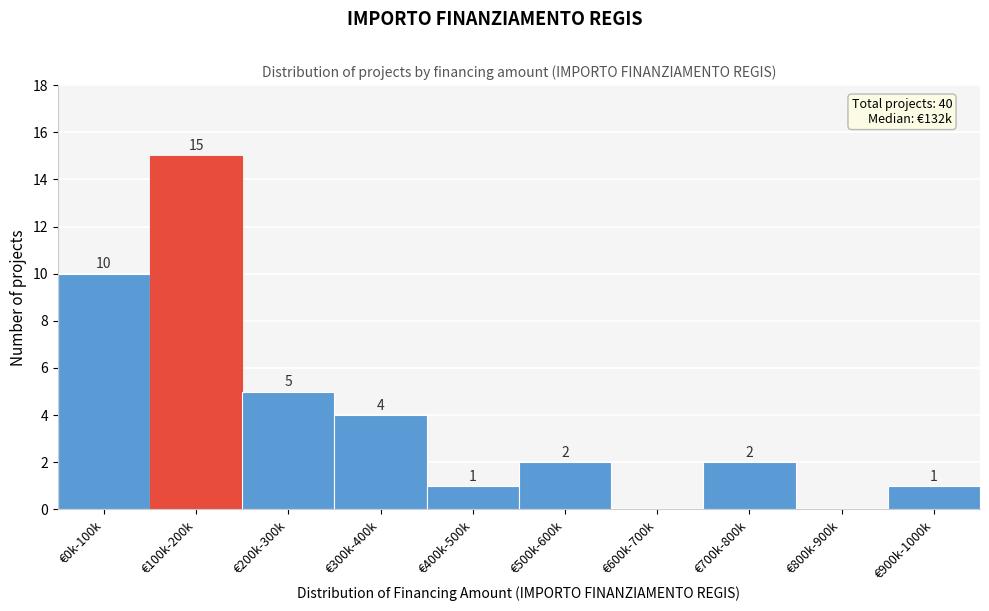

Reading left to right, list all the values displayed in this chart.

€0k-100k=10	€100k-200k=15	€200k-300k=5	€300k-400k=4	€400k-500k=1	€500k-600k=2	€600k-700k=0	€700k-800k=2	€800k-900k=0	€900k-1000k=1